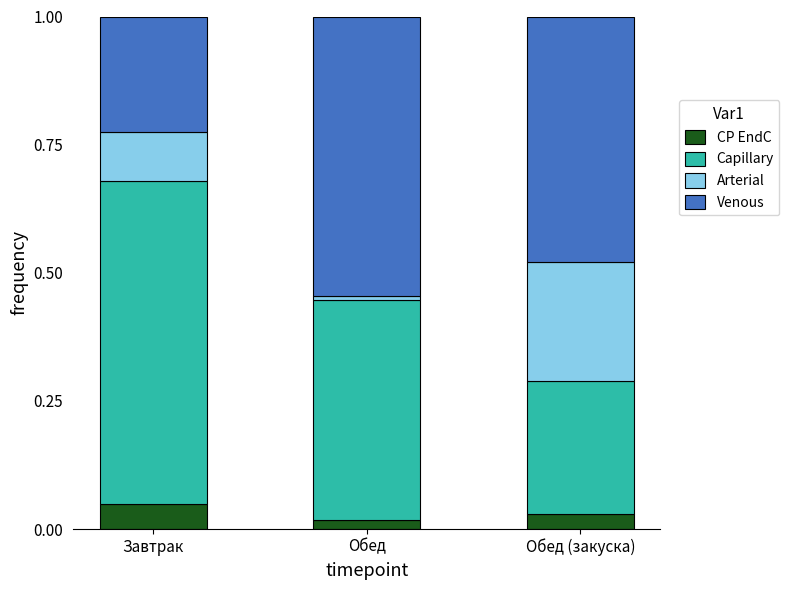

What is the total value across all series at Завтрак?

1.0